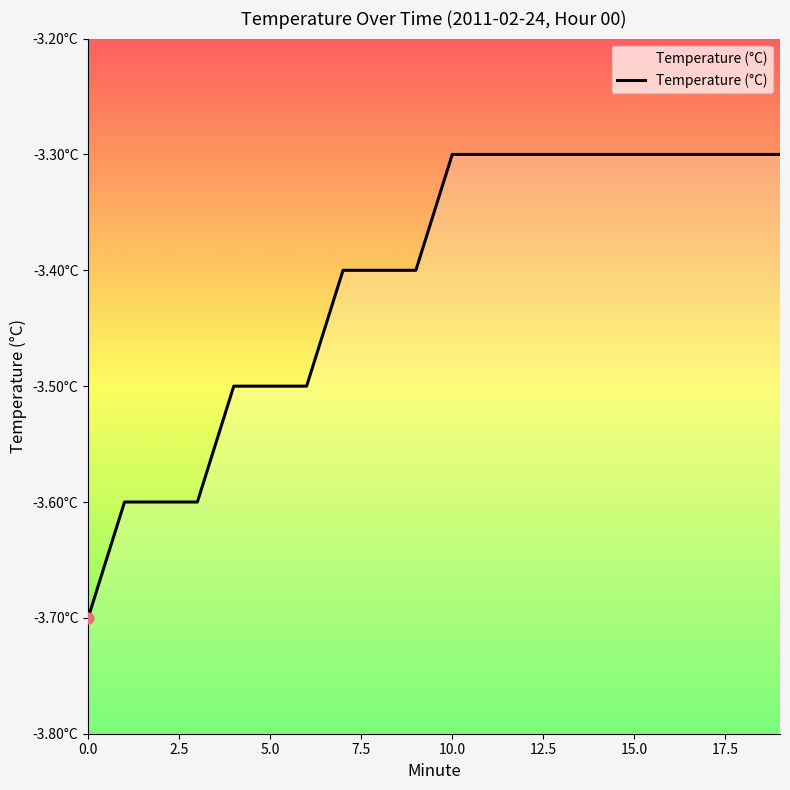

Which has a higher value, 17.5 or 17?

17